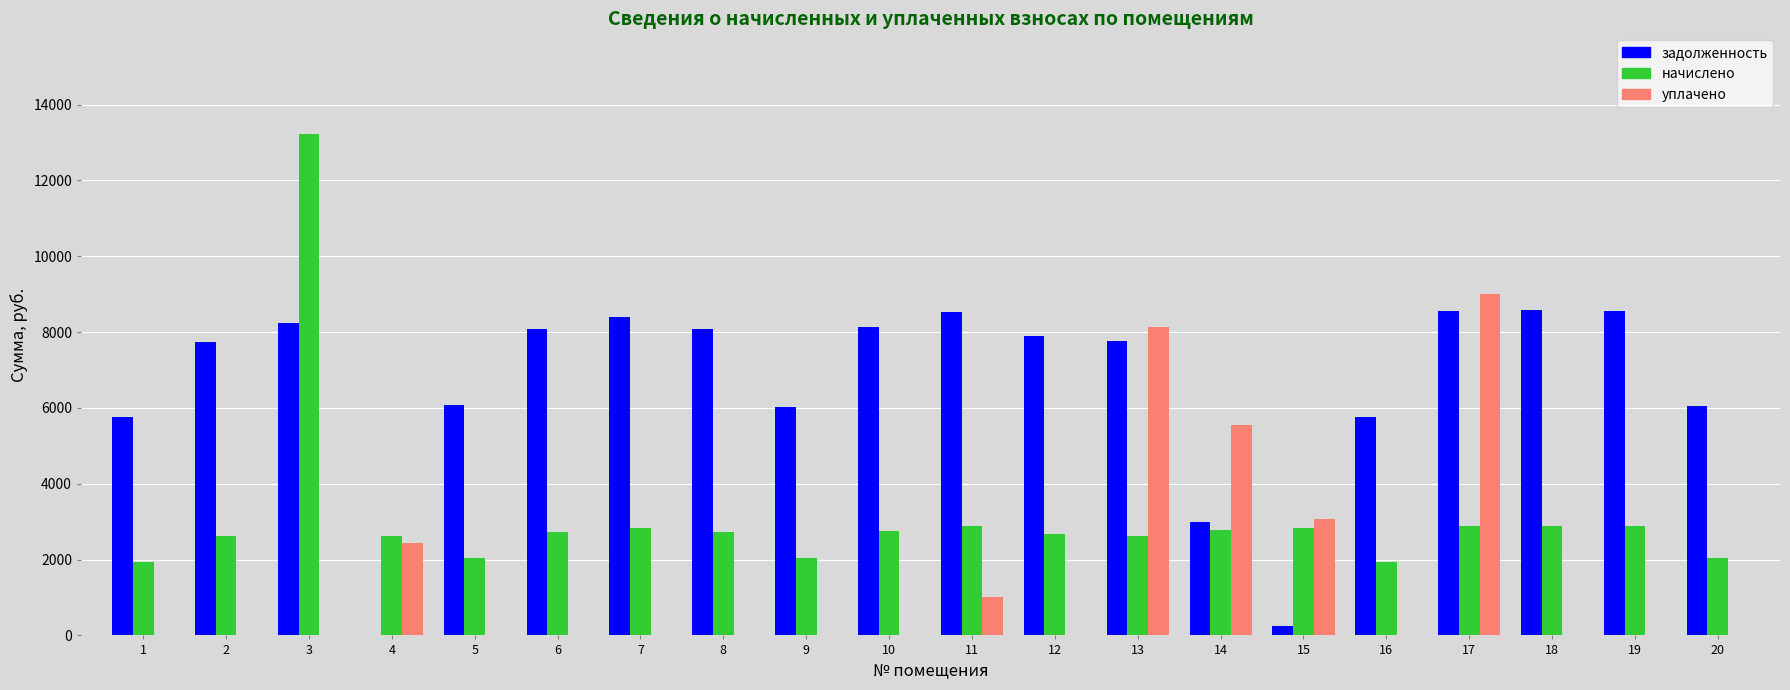

Which label corresponds to the largest value in the chart?

3